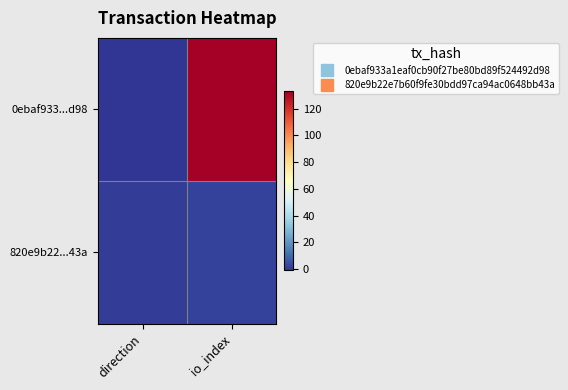

Reading left to right, transcribe all the data shown in this chart.

0ebaf933...d98: direction=-1	io_index=133
820e9b22...43a: direction=1	io_index=2